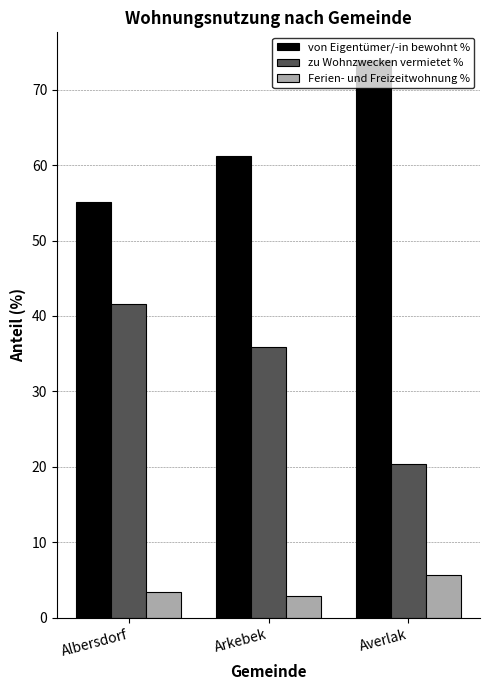

Which category has the highest value in the von Eigentümer/-in bewohnt % series?

Averlak